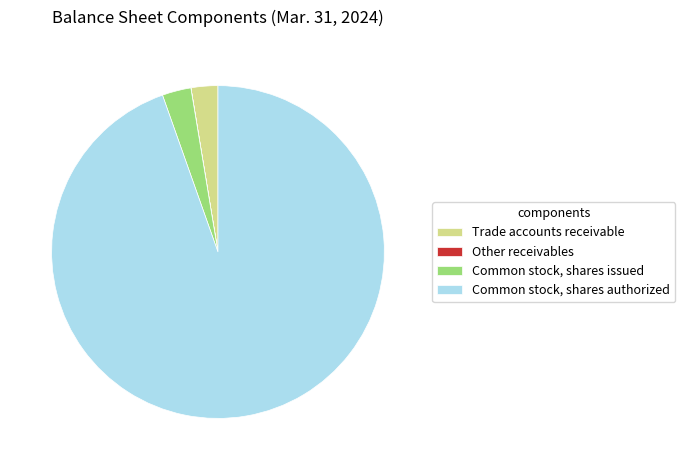

True or false: Common stock, shares issued accounts for 13% of the total.

False